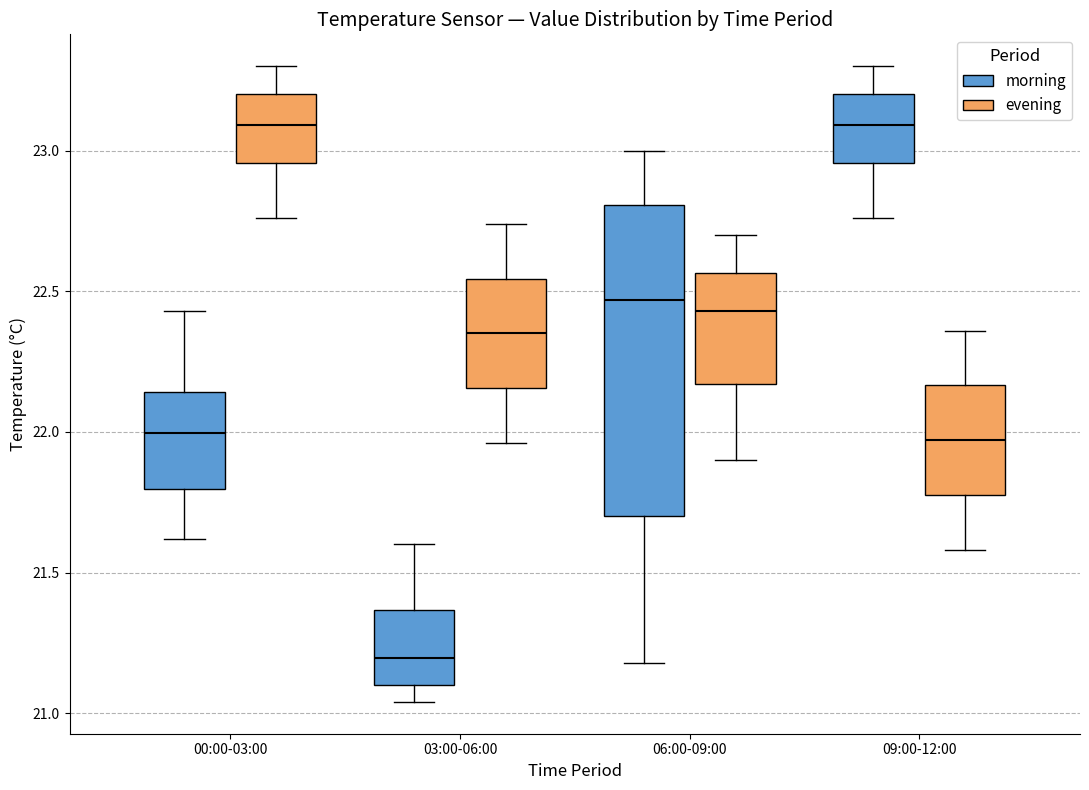

Reading left to right, transcribe this box plot: for each box, give where its median line is, the range the box spans, and where its two whiskers end, as read against the y-axis. The values are not printed on the chart, so give them approximately, as read against the axis.

00:00-03:00 (morning): median 22.00, box 21.80 to 22.15, whiskers 21.60 to 22.45
00:00-03:00 (evening): median 23.10, box 22.95 to 23.20, whiskers 22.75 to 23.30
03:00-06:00 (morning): median 21.20, box 21.10 to 21.35, whiskers 21.05 to 21.60
03:00-06:00 (evening): median 22.35, box 22.15 to 22.55, whiskers 21.95 to 22.75
06:00-09:00 (morning): median 22.45, box 21.70 to 22.80, whiskers 21.20 to 23.00
06:00-09:00 (evening): median 22.45, box 22.15 to 22.55, whiskers 21.90 to 22.70
09:00-12:00 (morning): median 23.10, box 22.95 to 23.20, whiskers 22.75 to 23.30
09:00-12:00 (evening): median 21.95, box 21.80 to 22.15, whiskers 21.60 to 22.35